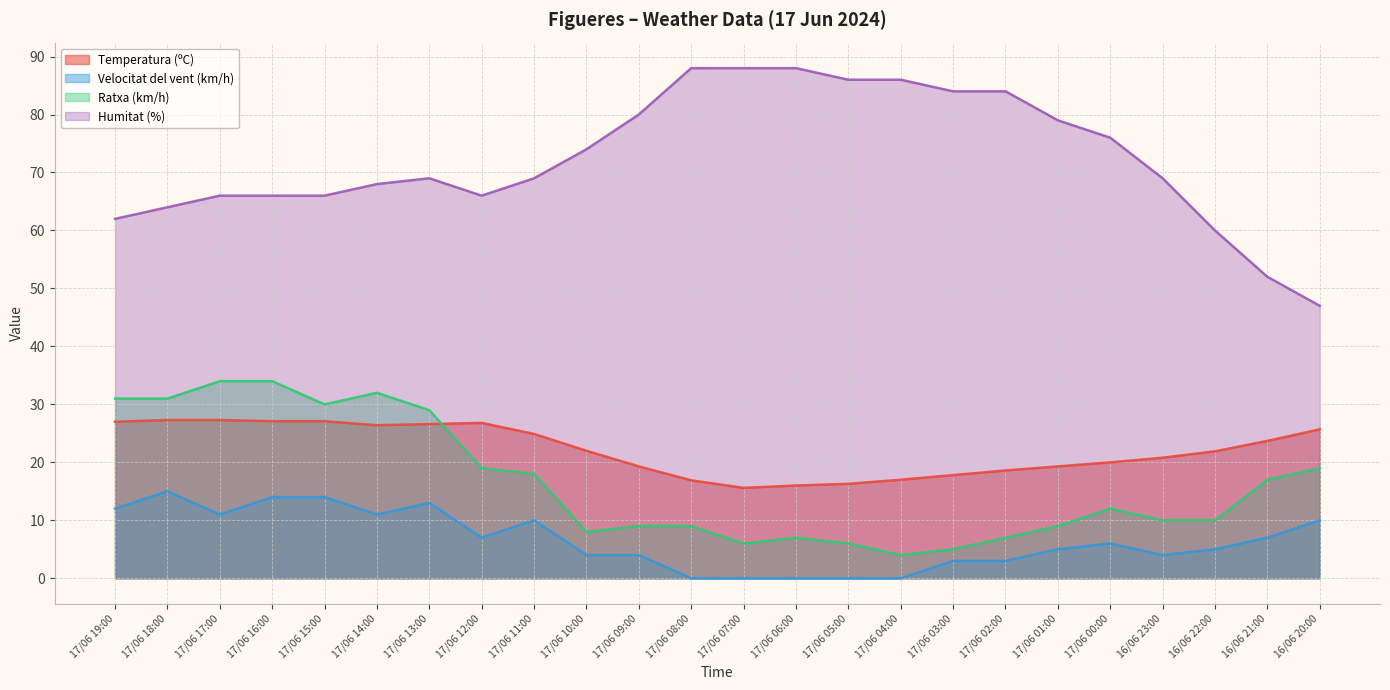

The value of Temperatura (ºC) at 17/06 17:00 is 36.3. True or false?

False